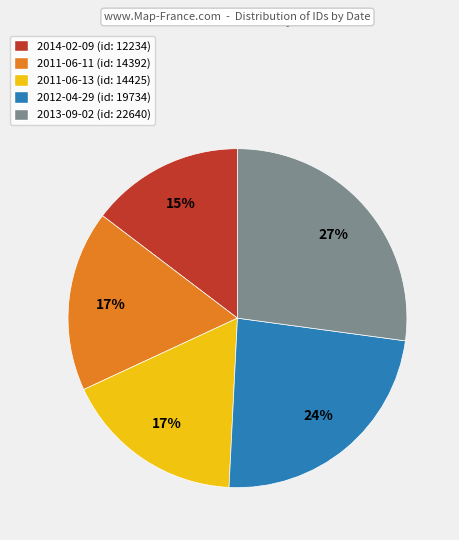

To the nearest percent, what percentage of the pie is 2013-09-02?

27%